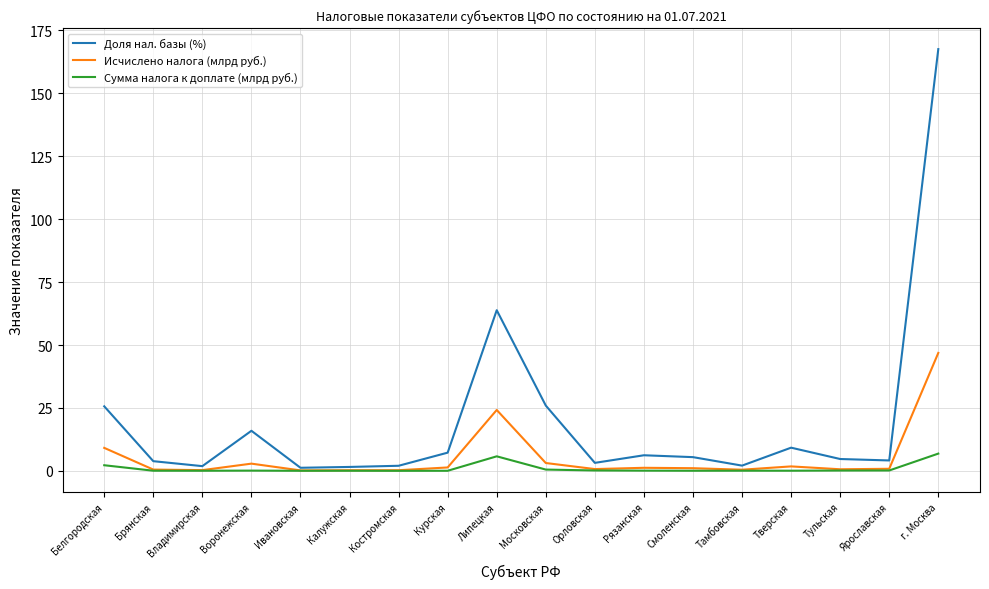

The Доля нал. базы (%) series shows 25.9 at Московская. True or false?

True